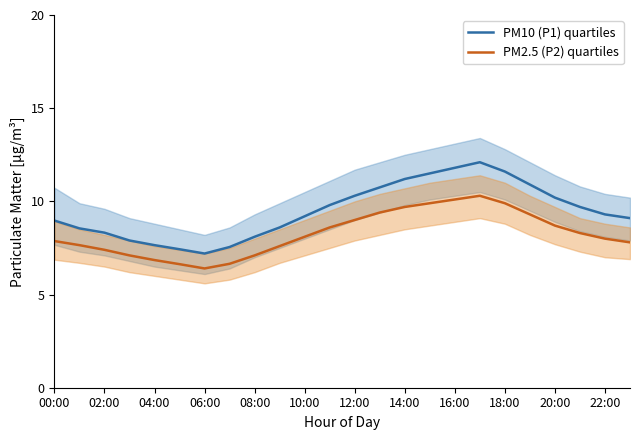

What is the difference between the PM10 (P1) quartiles values at 18:00 and 02:00?

3.3